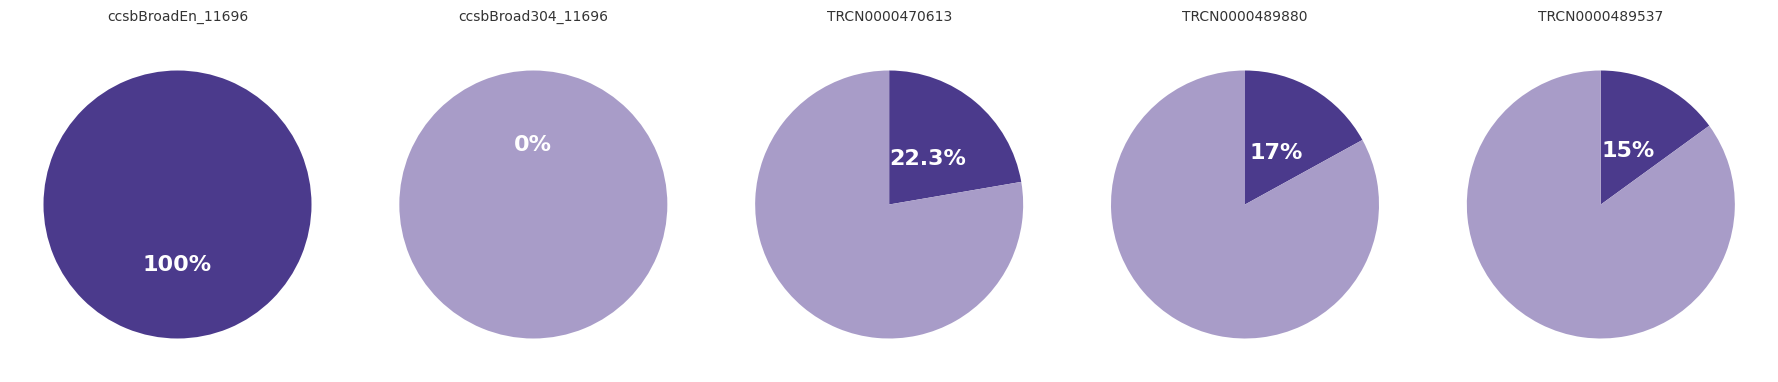

Which slice is the largest?

ccsbBroadEn_11696